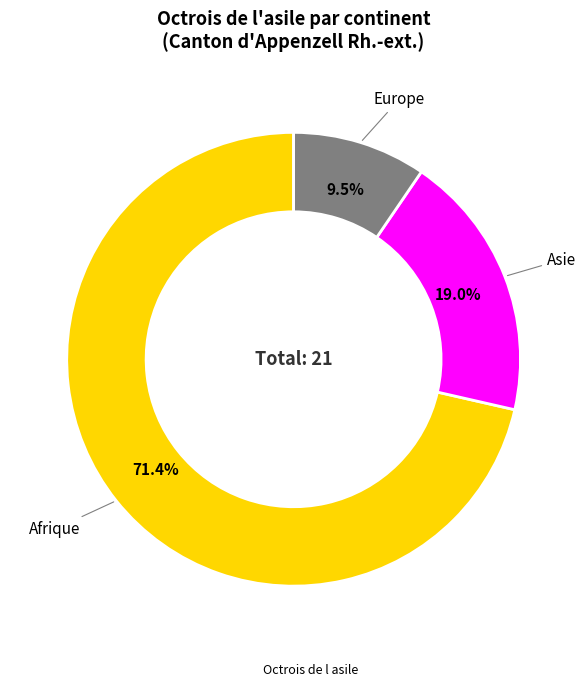

Does any single category account for the majority?

Yes